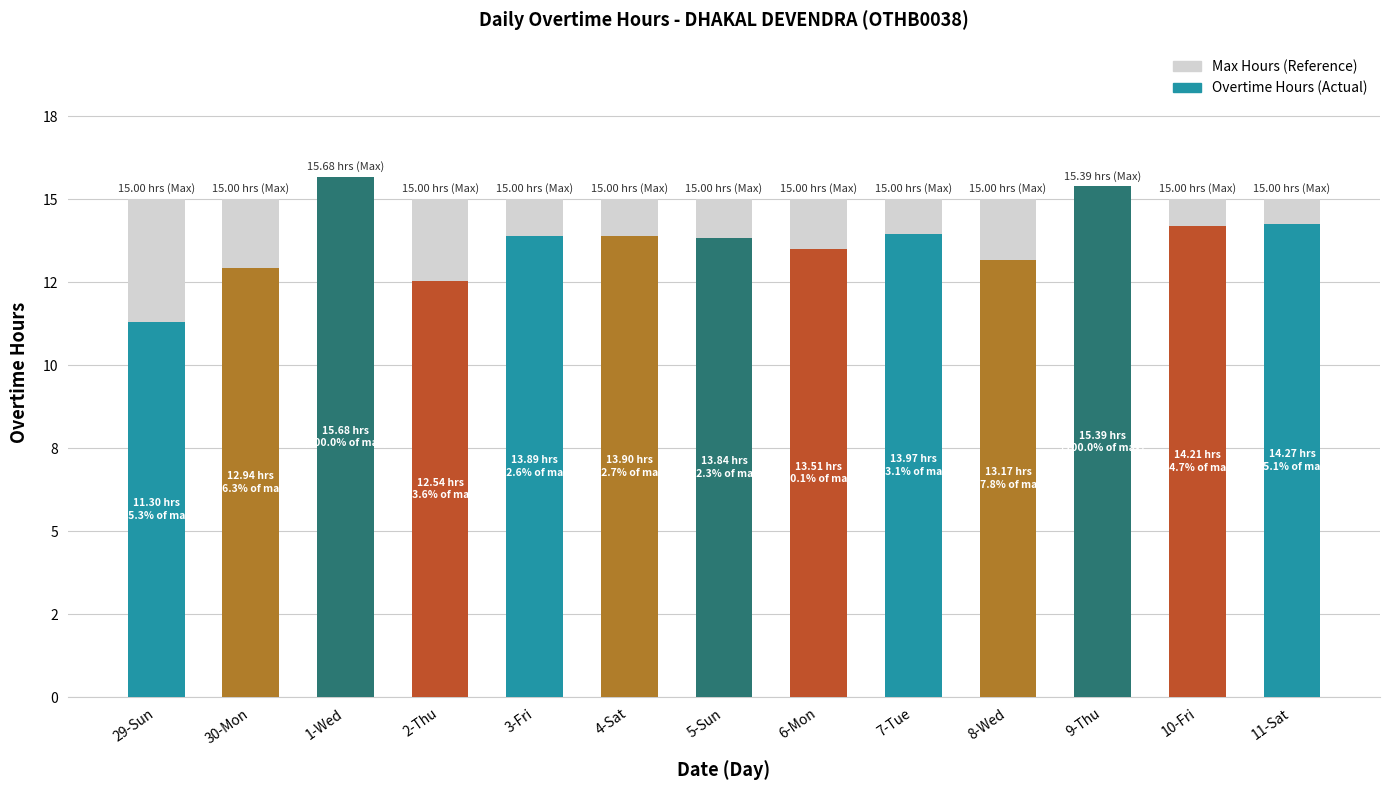

What is the label of the 9th bar from the right?

3-Fri